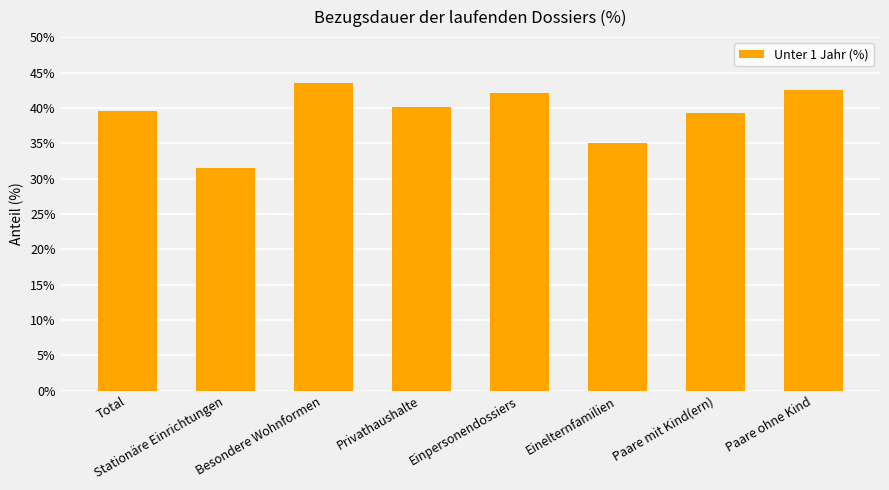

What is the greatest value displayed?

43.5